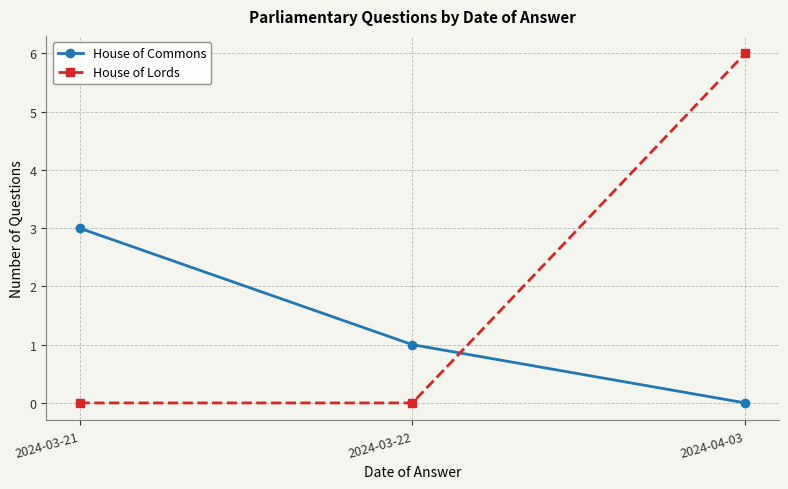

The value of House of Commons at 2024-04-03 is 0. True or false?

True